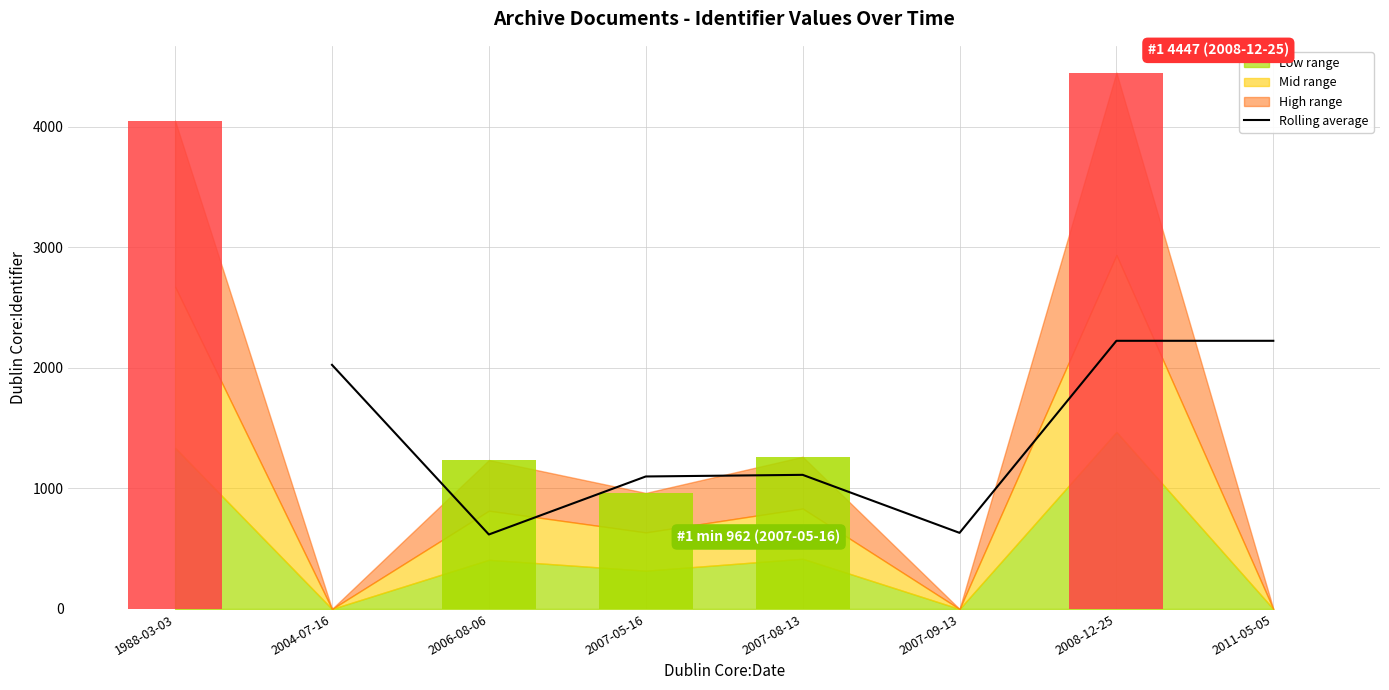

Approximately how many times larger is the value at 2004-07-16 compared to 2007-09-13?

3.2